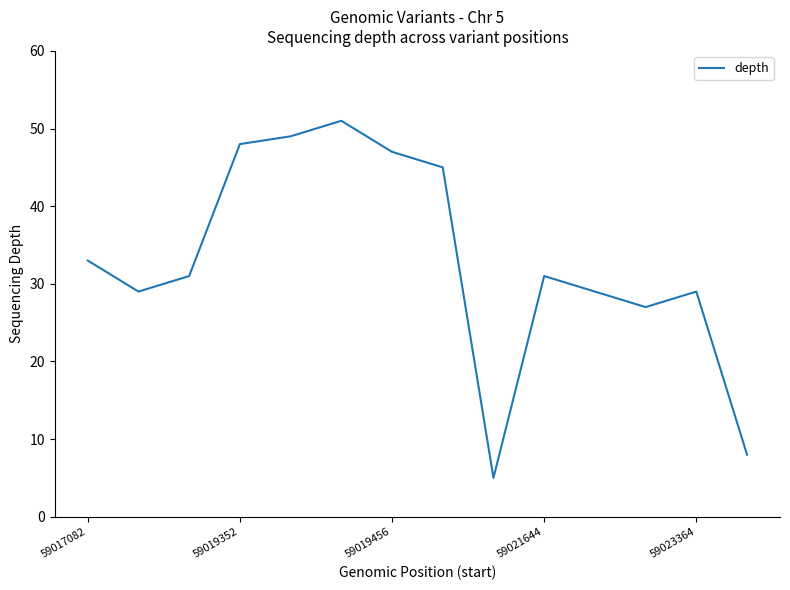

What is the difference between the maximum and minimum values?

46